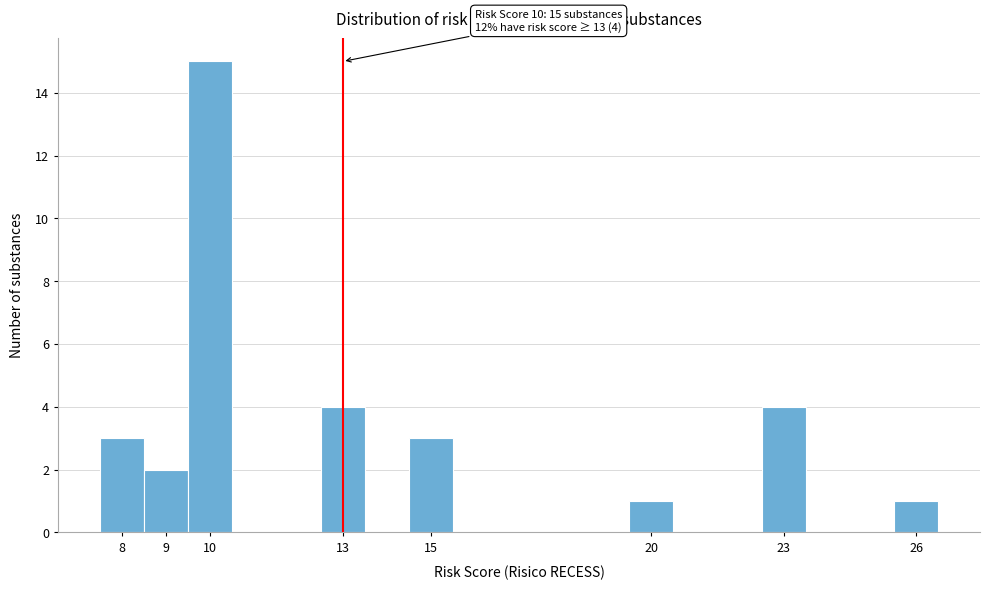

Which range on the x-axis has the tallest bar?

9.5 to 10.5